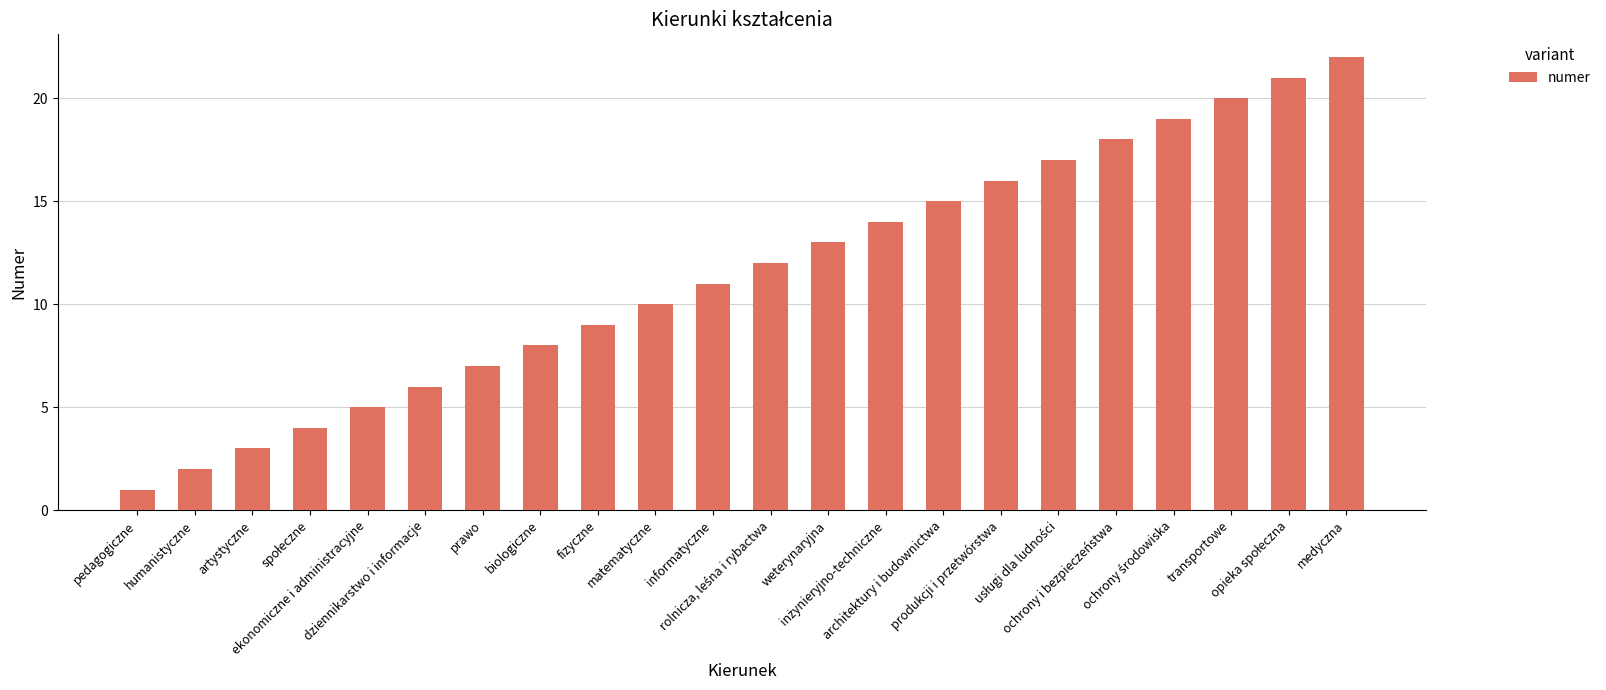

How many categories are shown in the chart?

22